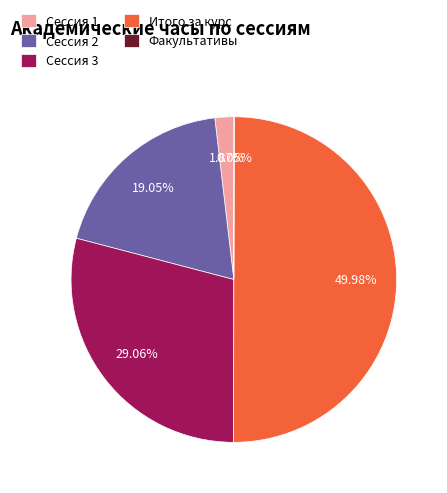

Which has a higher value, Итого за курс or Сессия 2?

Итого за курс